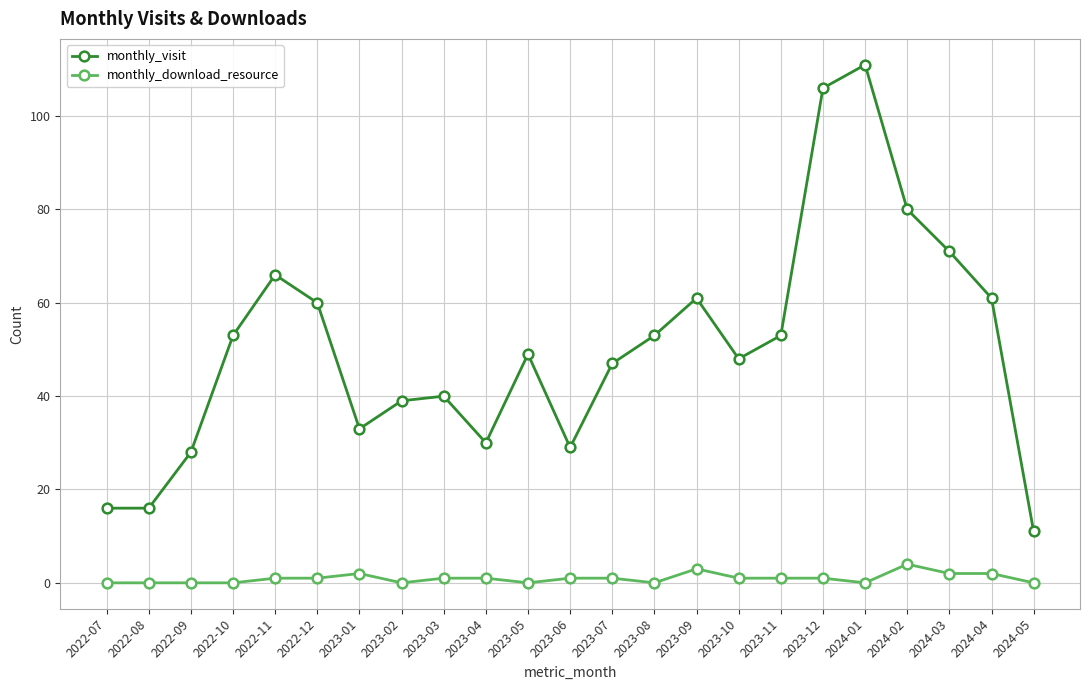

Reading left to right, list all the values displayed in this chart.

monthly_visit: 2022-07=16	2022-08=16	2022-09=28	2022-10=53	2022-11=66	2022-12=60	2023-01=33	2023-02=39	2023-03=40	2023-04=30	2023-05=49	2023-06=29	2023-07=47	2023-08=53	2023-09=61	2023-10=48	2023-11=53	2023-12=106	2024-01=111	2024-02=80	2024-03=71	2024-04=61	2024-05=11
monthly_download_resource: 2022-07=0	2022-08=0	2022-09=0	2022-10=0	2022-11=1	2022-12=1	2023-01=2	2023-02=0	2023-03=1	2023-04=1	2023-05=0	2023-06=1	2023-07=1	2023-08=0	2023-09=3	2023-10=1	2023-11=1	2023-12=1	2024-01=0	2024-02=4	2024-03=2	2024-04=2	2024-05=0